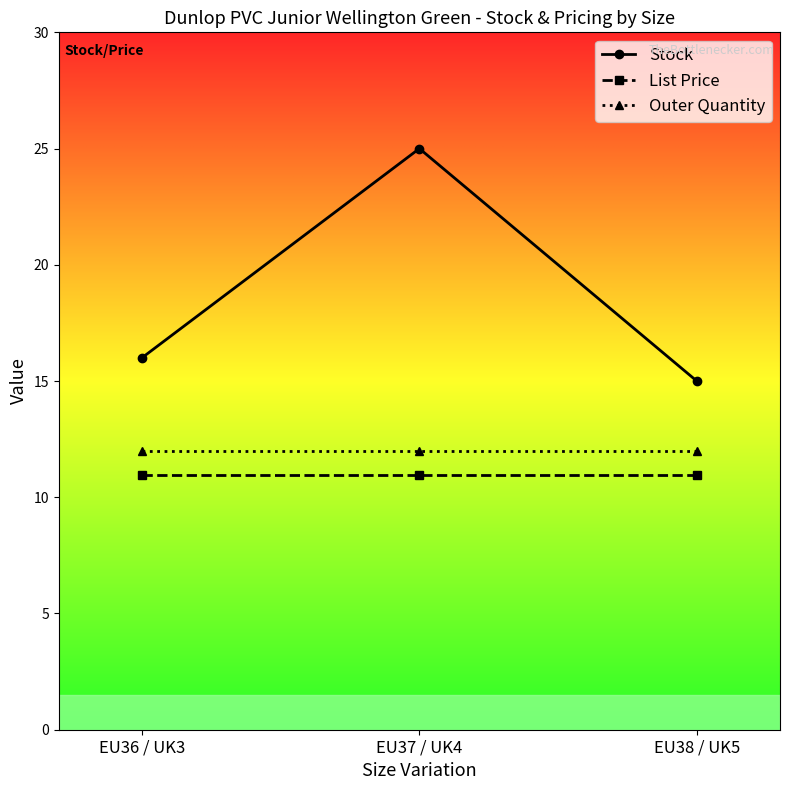

How many series are shown in this chart?

3